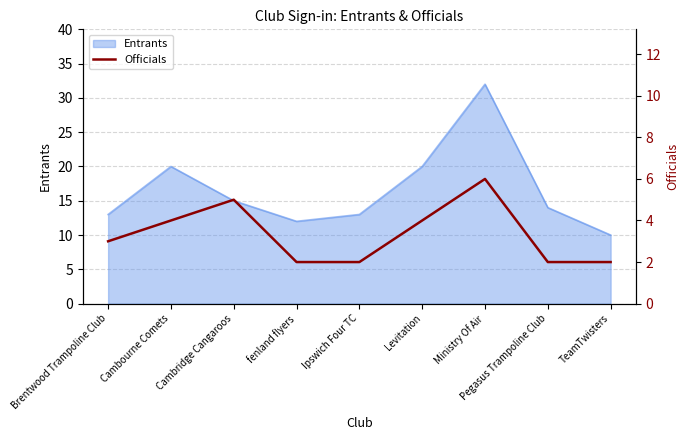

At which label is the value closest to 4?

Cambourne Comets